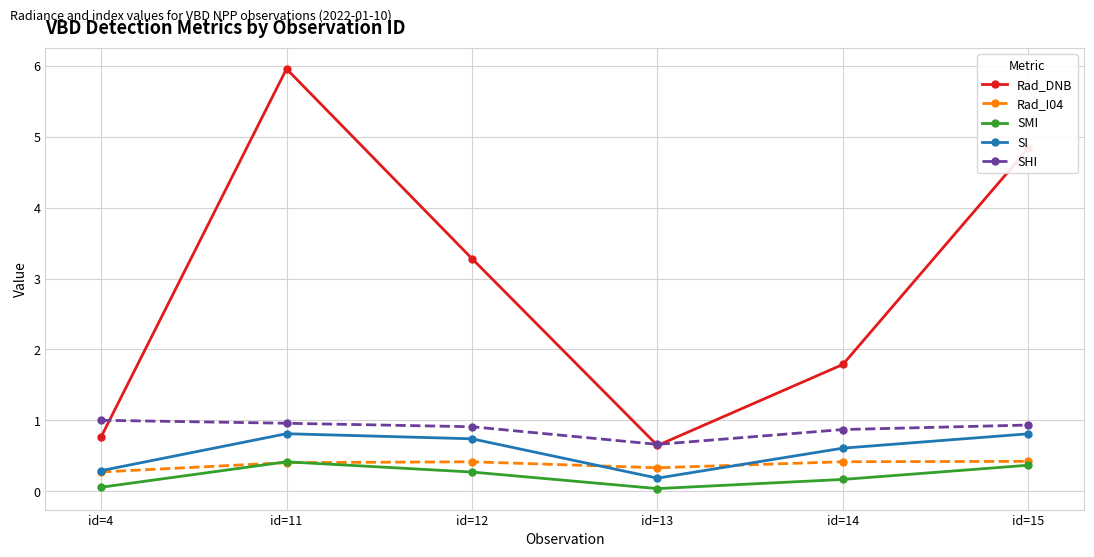

What is the value of the SMI point at the 3rd from the left?

0.3